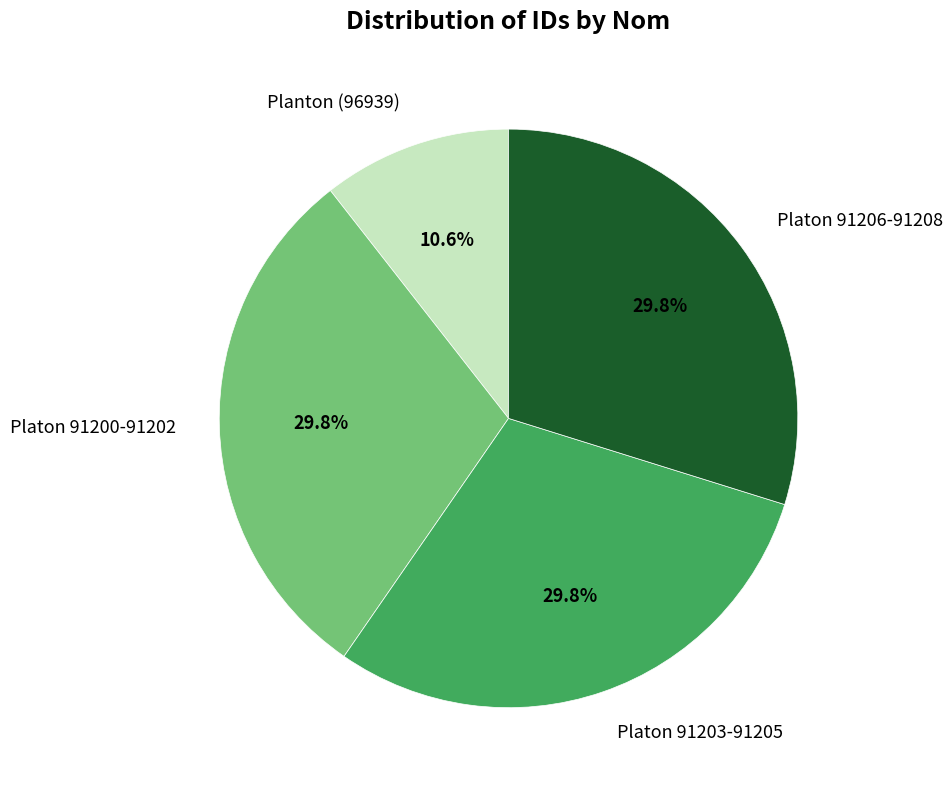

Which category has the smallest portion of the pie?

Planton (96939)